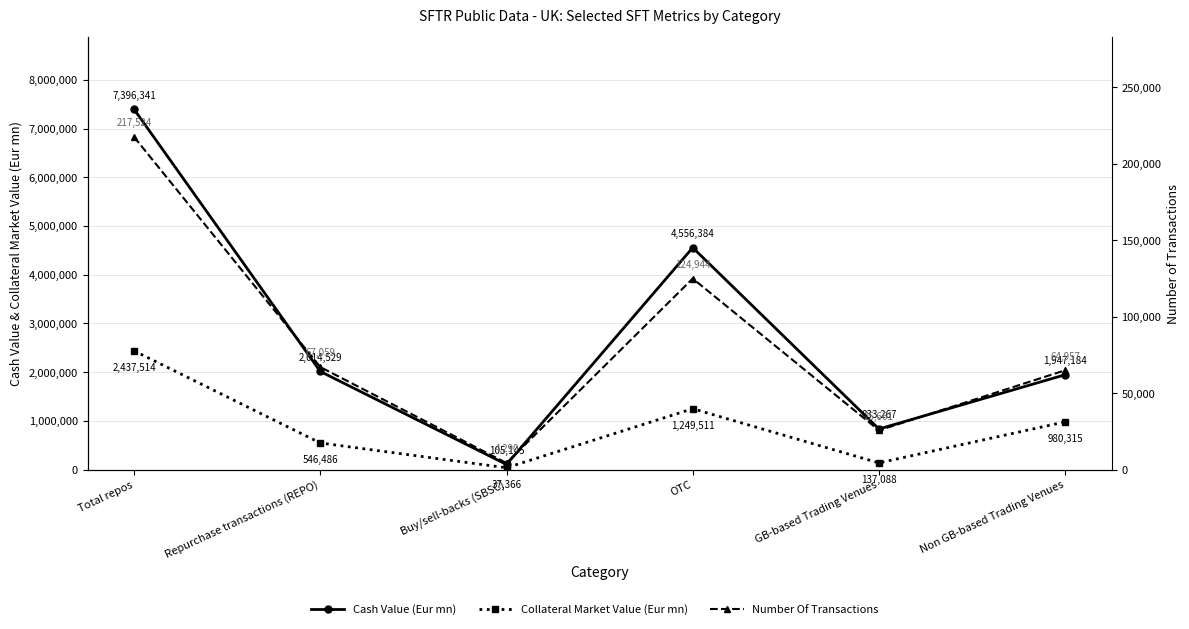

What is the total value across all series at Total repos?

10051379.4